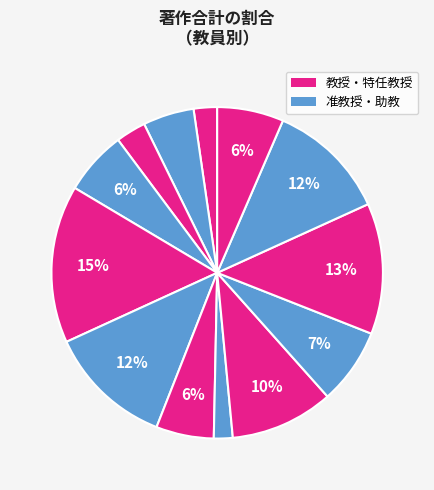

Count the number of slices in the pie.

13